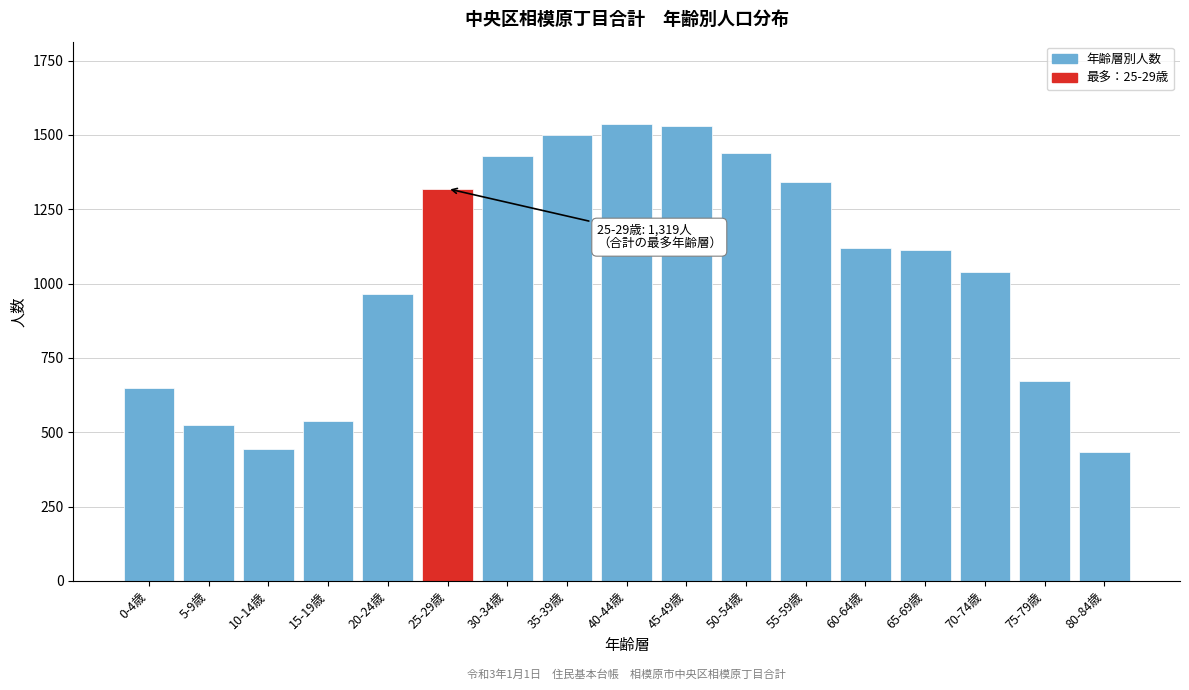

Where is the data nearest to the value 985?

20-24歳